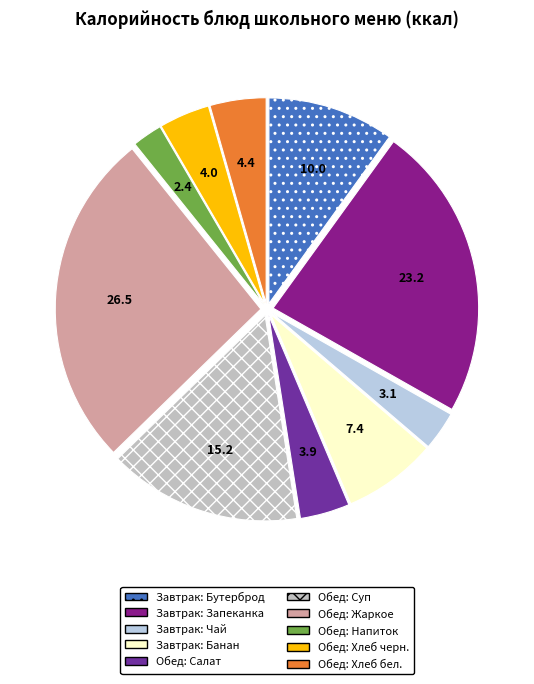

Is there a majority slice in this chart?

No